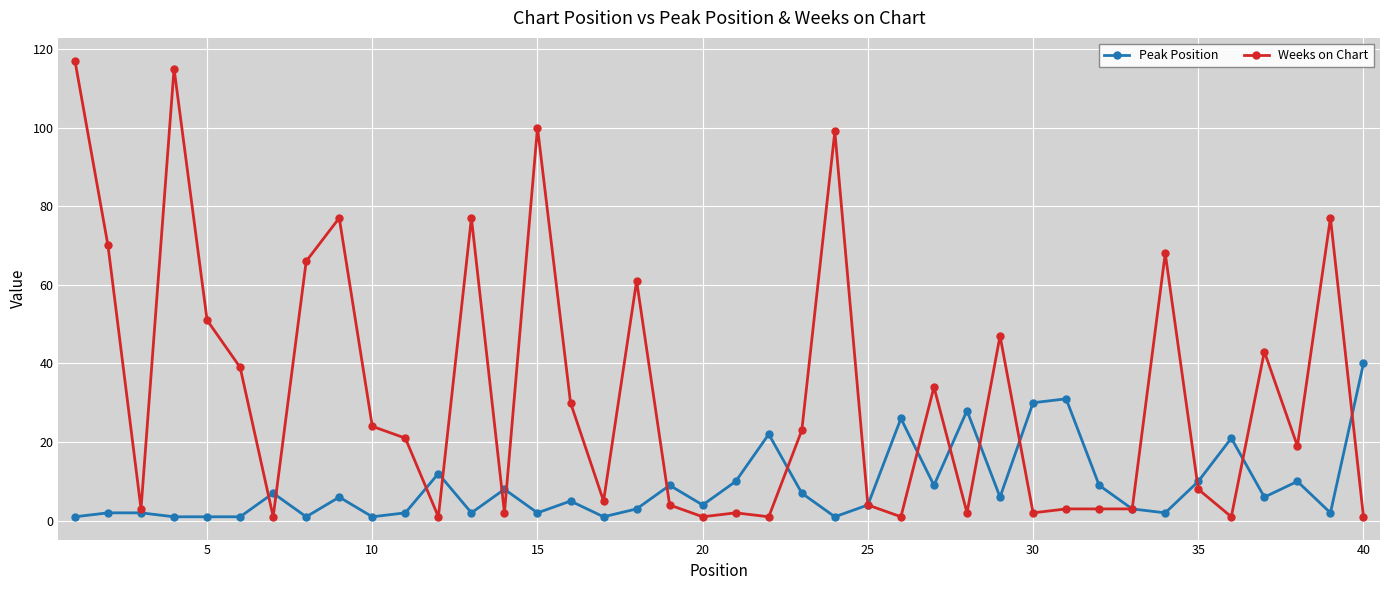

What are all the series names shown in the legend?

Peak Position, Weeks on Chart